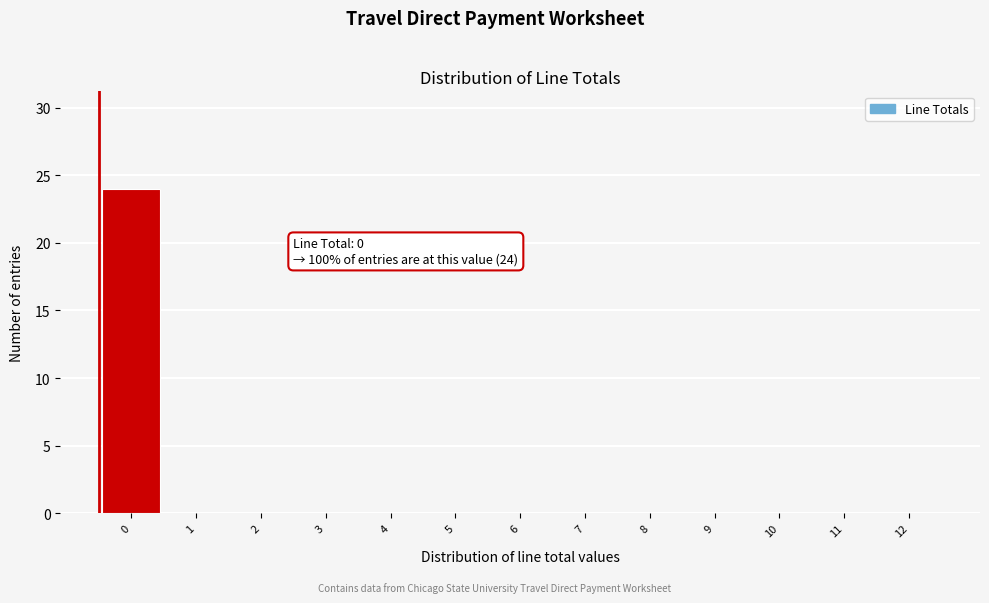

Reading left to right, list all the values displayed in this chart.

0=24	1=0	2=0	3=0	4=0	5=0	6=0	7=0	8=0	9=0	10=0	11=0	12=0